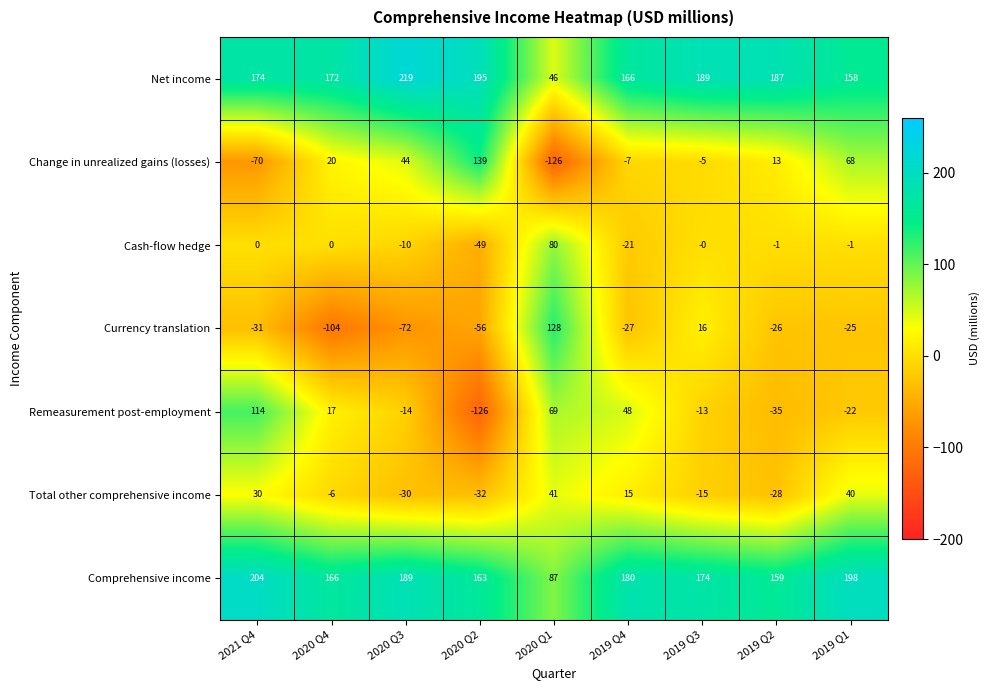

What is the average value of the Net income series?

167